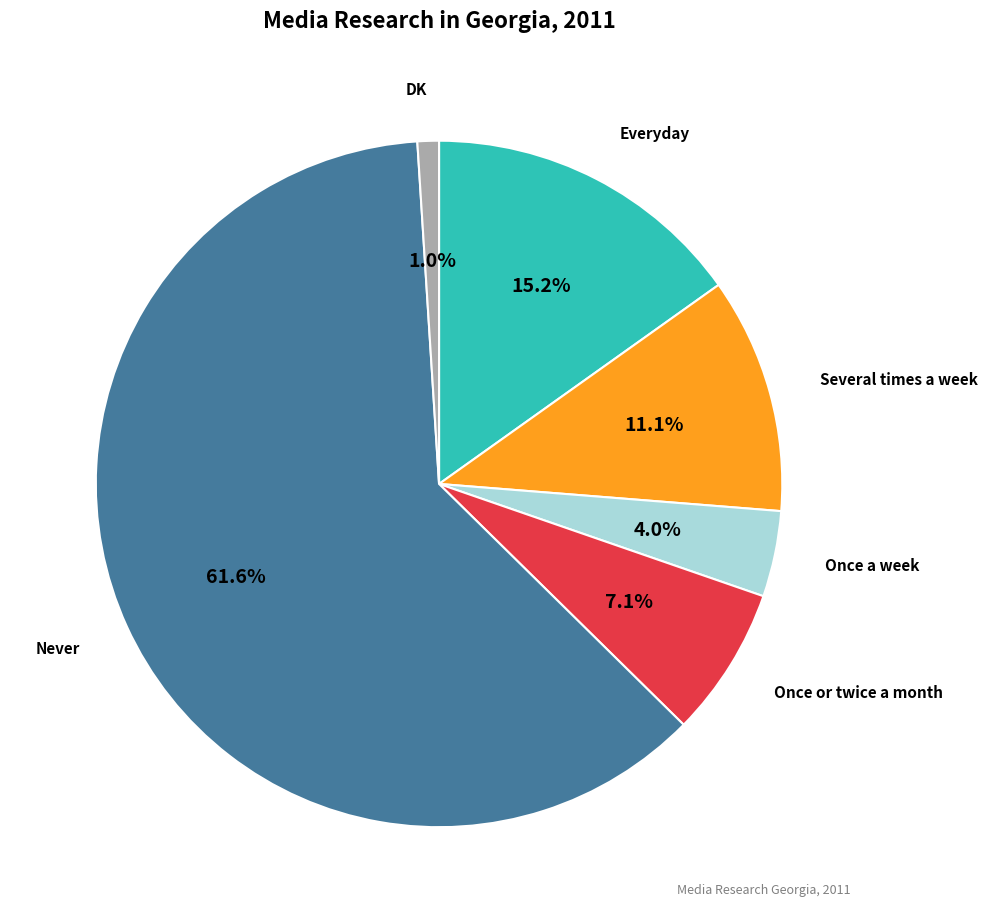

Do Everyday and Once a week together represent more than half of the pie?

No